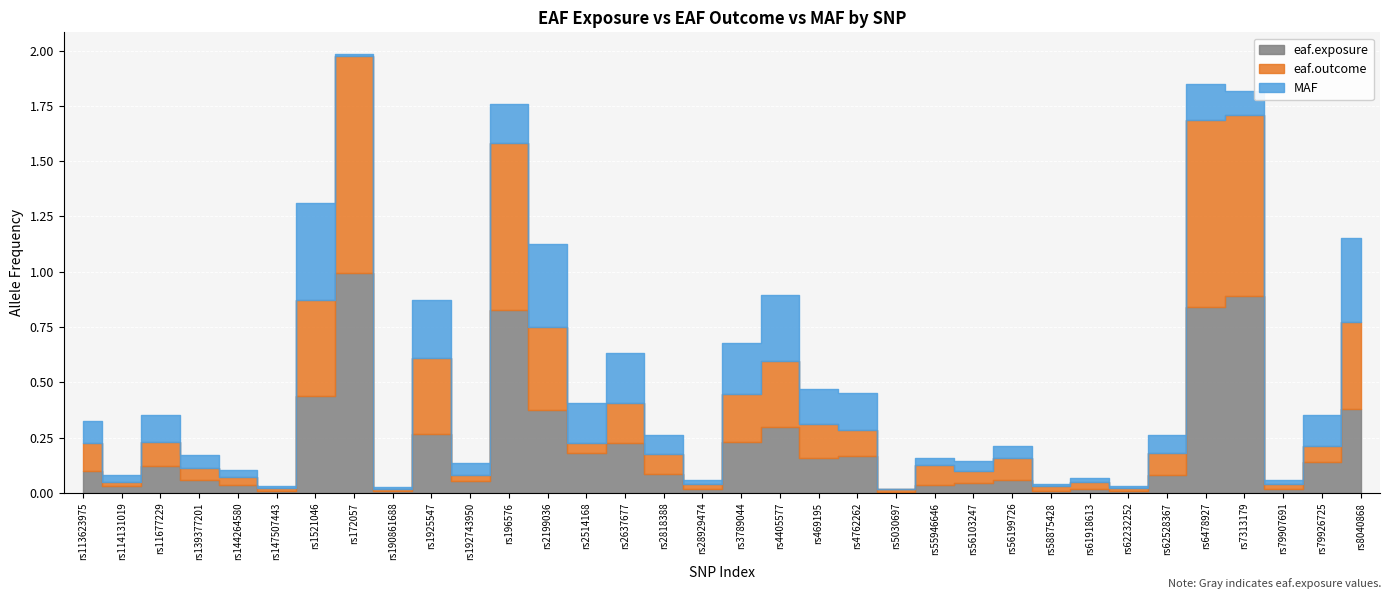

At how many categories does at least one series exceed 0?

34